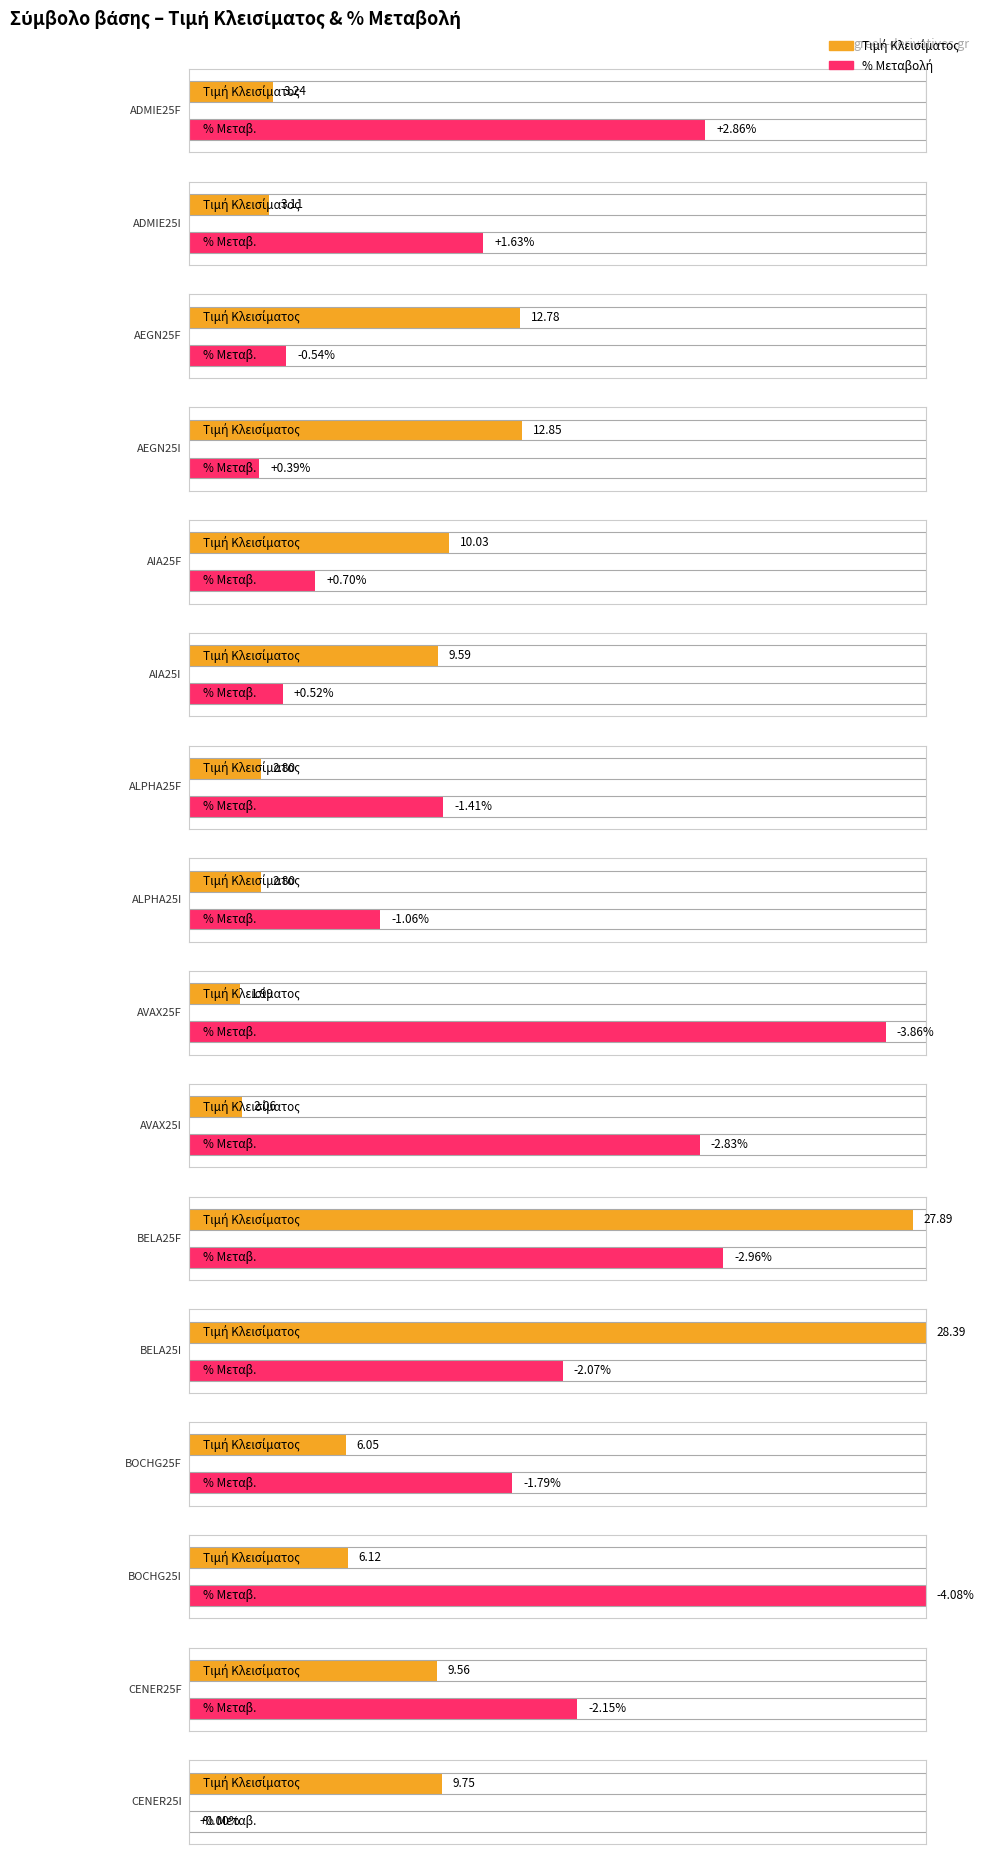

How many data points does each series have?

16